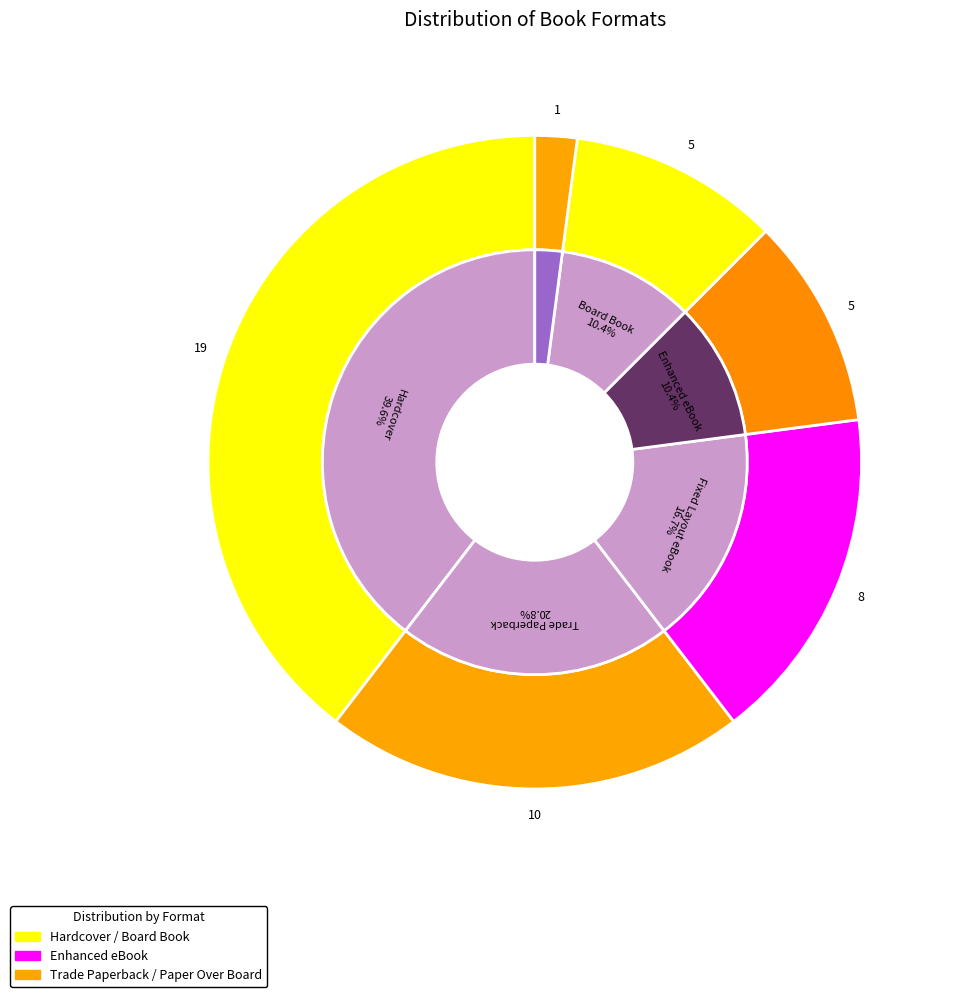

To the nearest percent, what is the difference between the Board Book and Fixed Layout eBook slice percentages?

6%